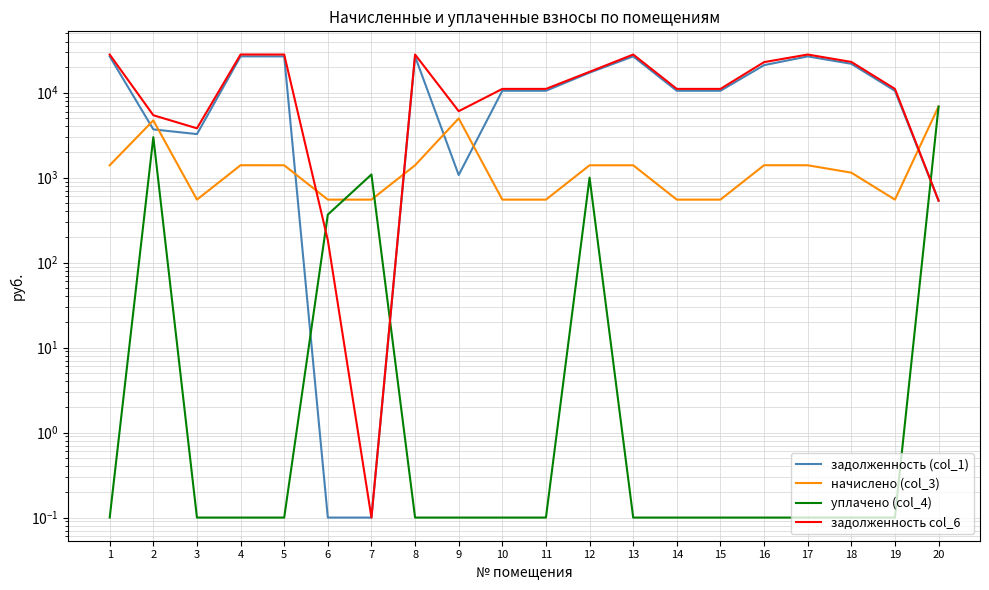

At which label is начислено (col_3) closest to 3709?

2